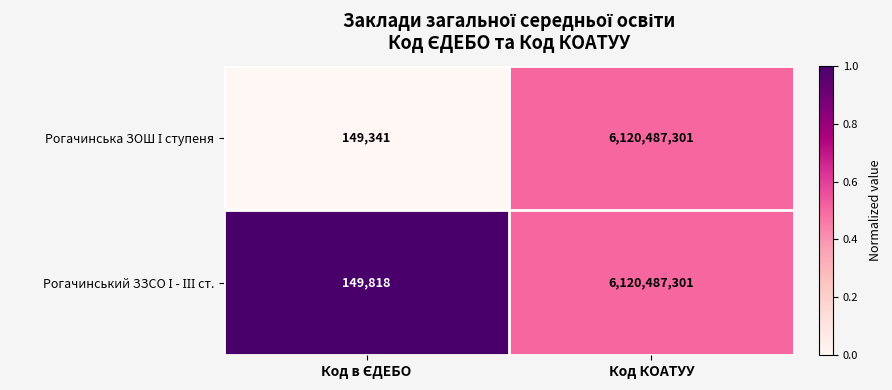

What is the smallest value displayed?

149341